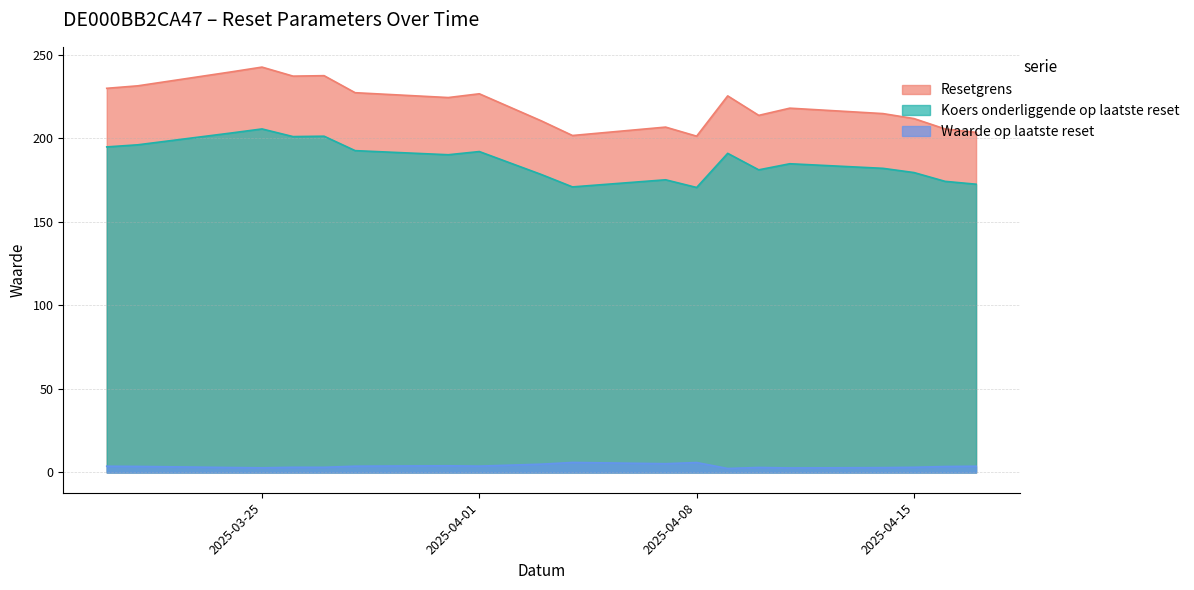

True or false: Resetgrens and Waarde op laatste reset intersect in this chart.

False